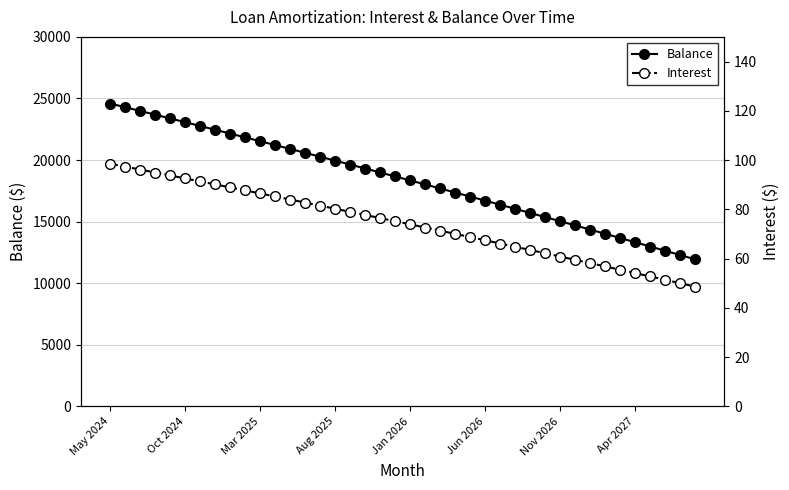

True or false: Interest and Balance intersect in this chart.

False